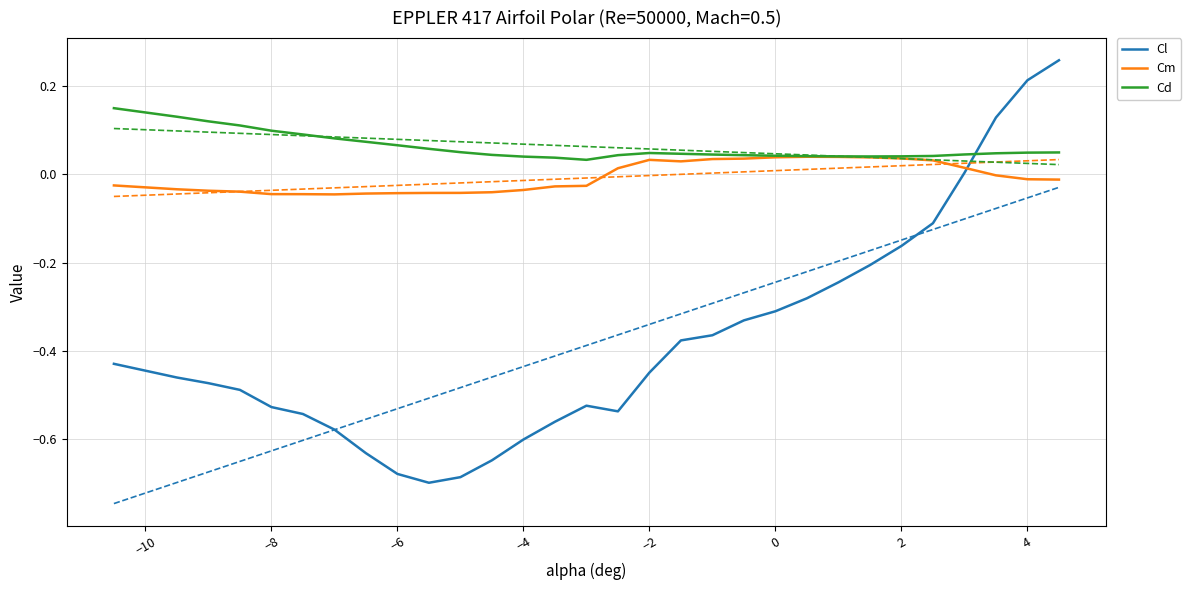

After their last crossing, which series has the higher values: Cl or Cd?

Cl